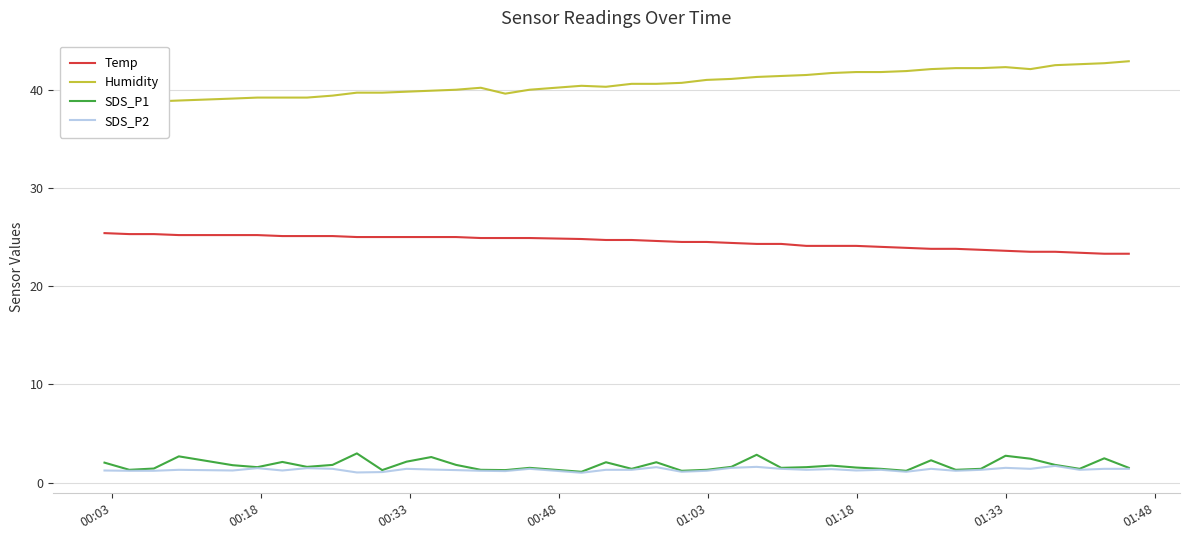

What is the difference between the maximum and second lowest values in the SDS_P1 series?

1.8